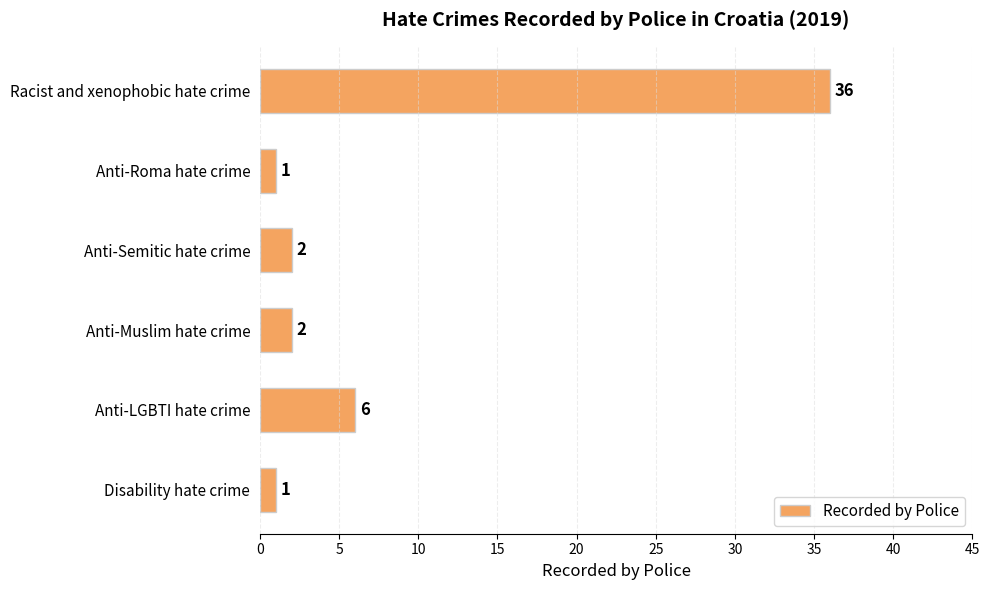

The chart shows a value of 2 at Anti-LGBTI hate crime. True or false?

False